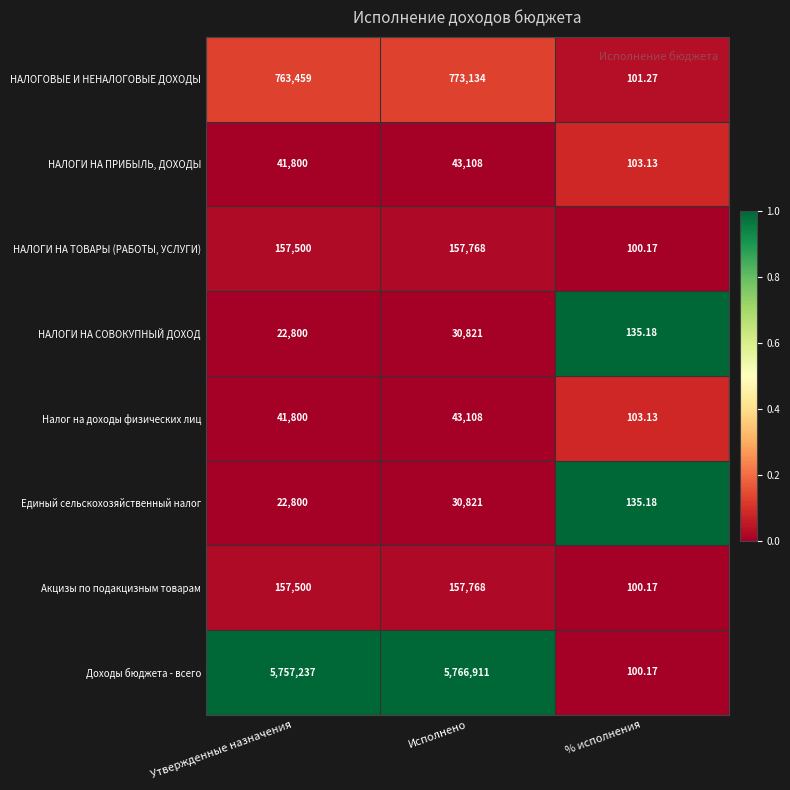

Which series has the largest total across all categories?

Доходы бюджета - всего